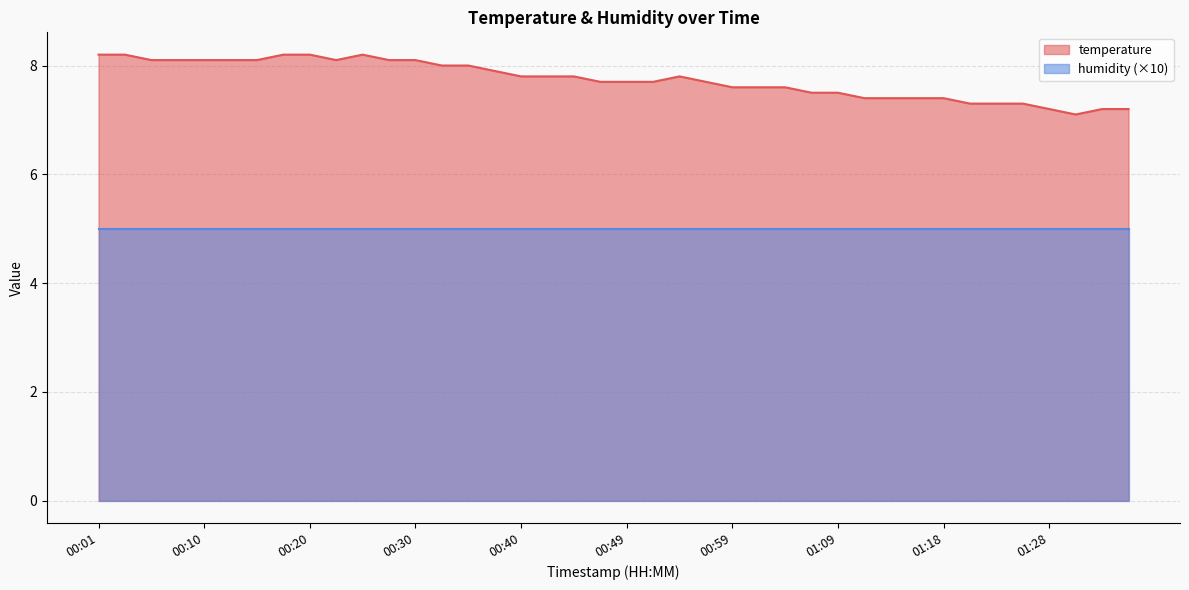

Reading left to right, extract all data points from this chart.

8.2	8.2	8.1	8.1	8.1	8.1	8.1	8.2	8.2	8.1	8.2	8.1	8.1	8.0	8.0	7.9	7.8	7.8	7.8	7.7	7.7	7.7	7.8	7.7	7.6	7.6	7.6	7.5	7.5	7.4	7.4	7.4	7.4	7.3	7.3	7.3	7.2	7.1	7.2	7.2